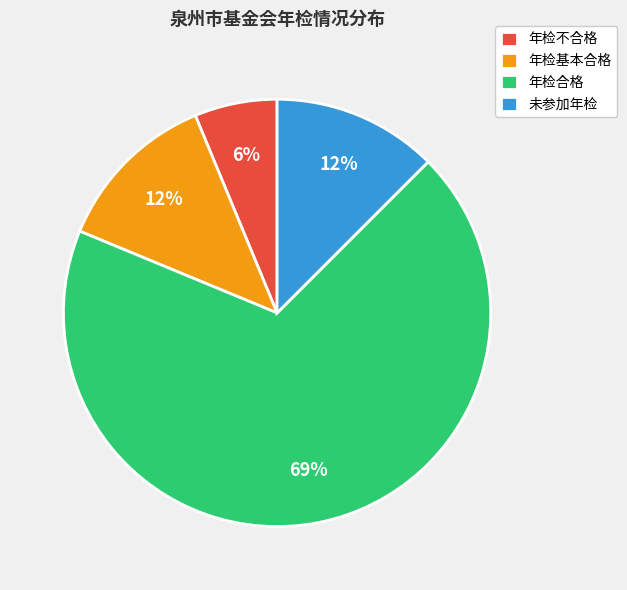

Is there any slice that represents more than half of the pie?

Yes